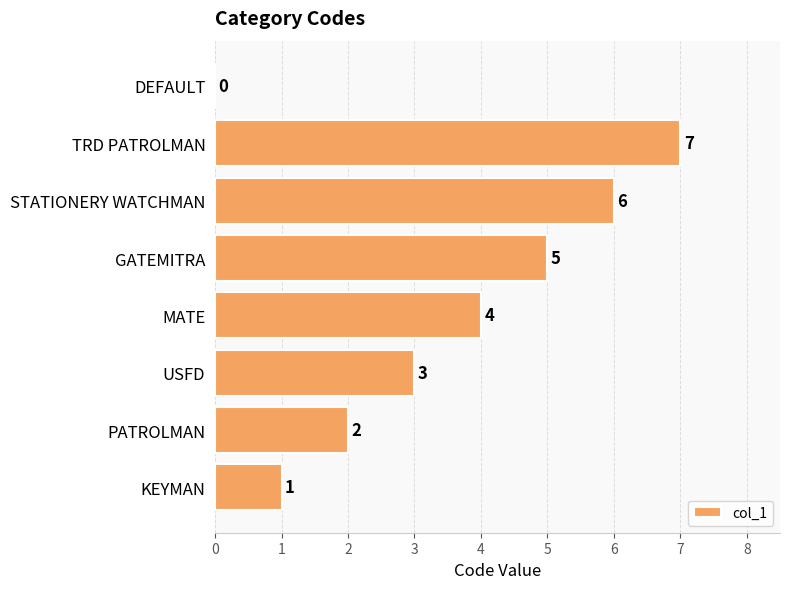

Count the values in the range 2 to 6.

5